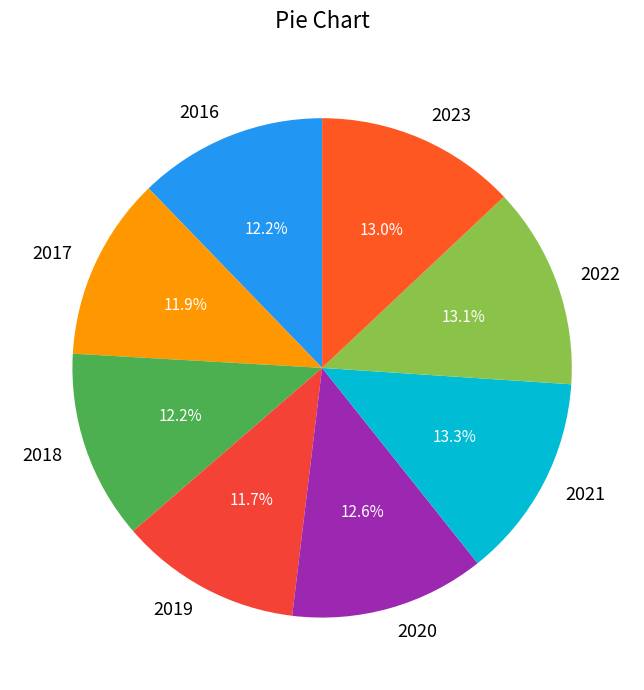

To the nearest percent, what is the average slice percentage?

12%